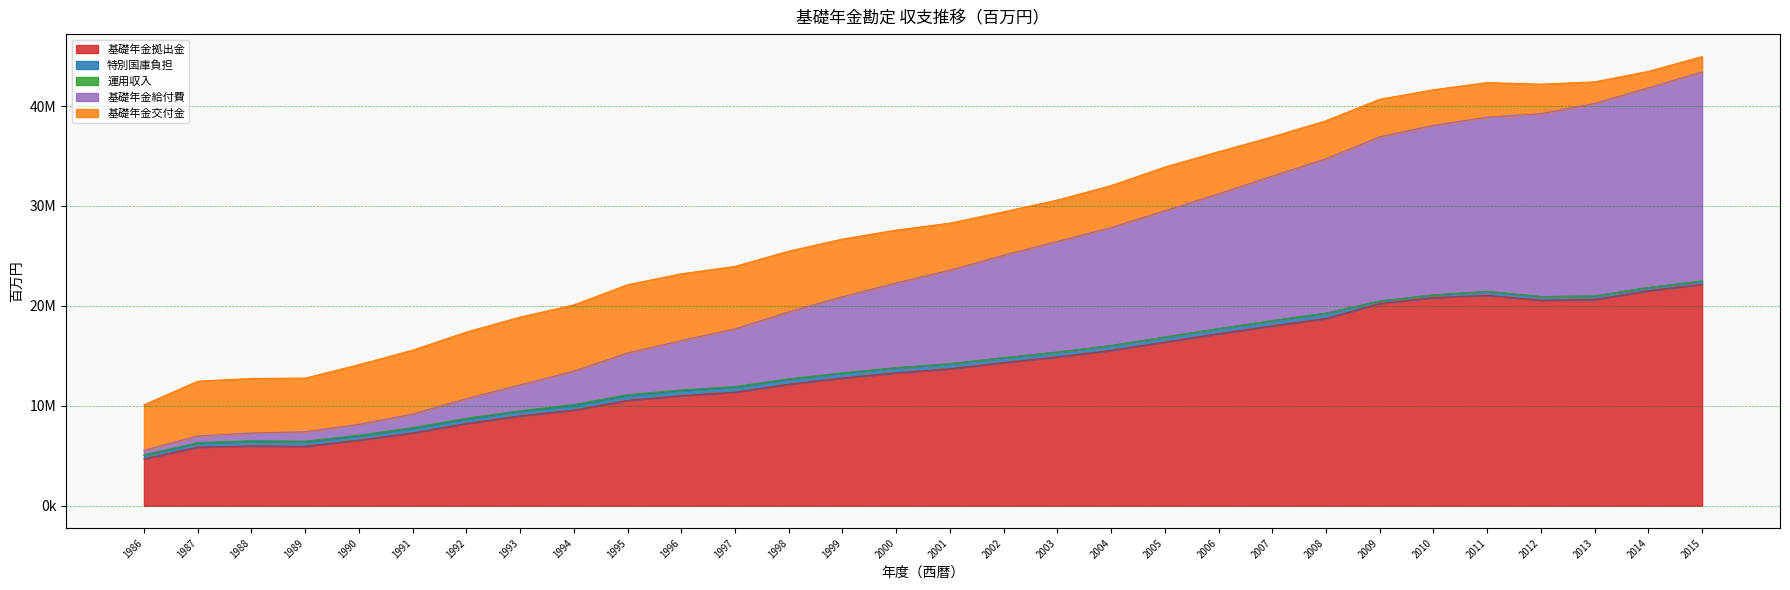

What are all the series names shown in the legend?

基礎年金拠出金, 特別国庫負担, 運用収入, 基礎年金給付費, 基礎年金交付金